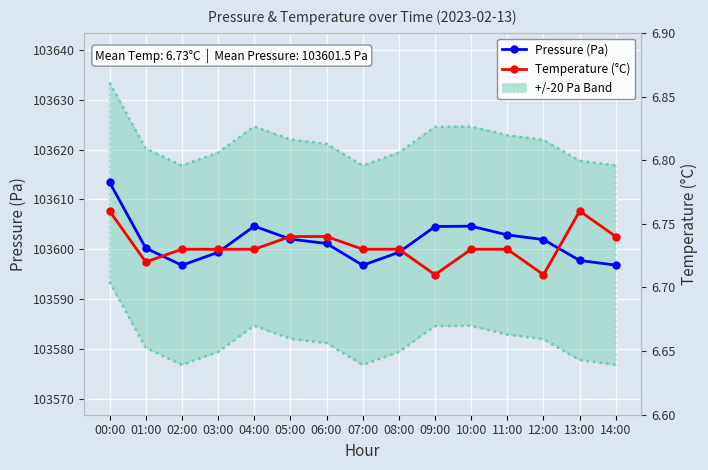

Which has a higher value, 13:00 or 01:00?

01:00